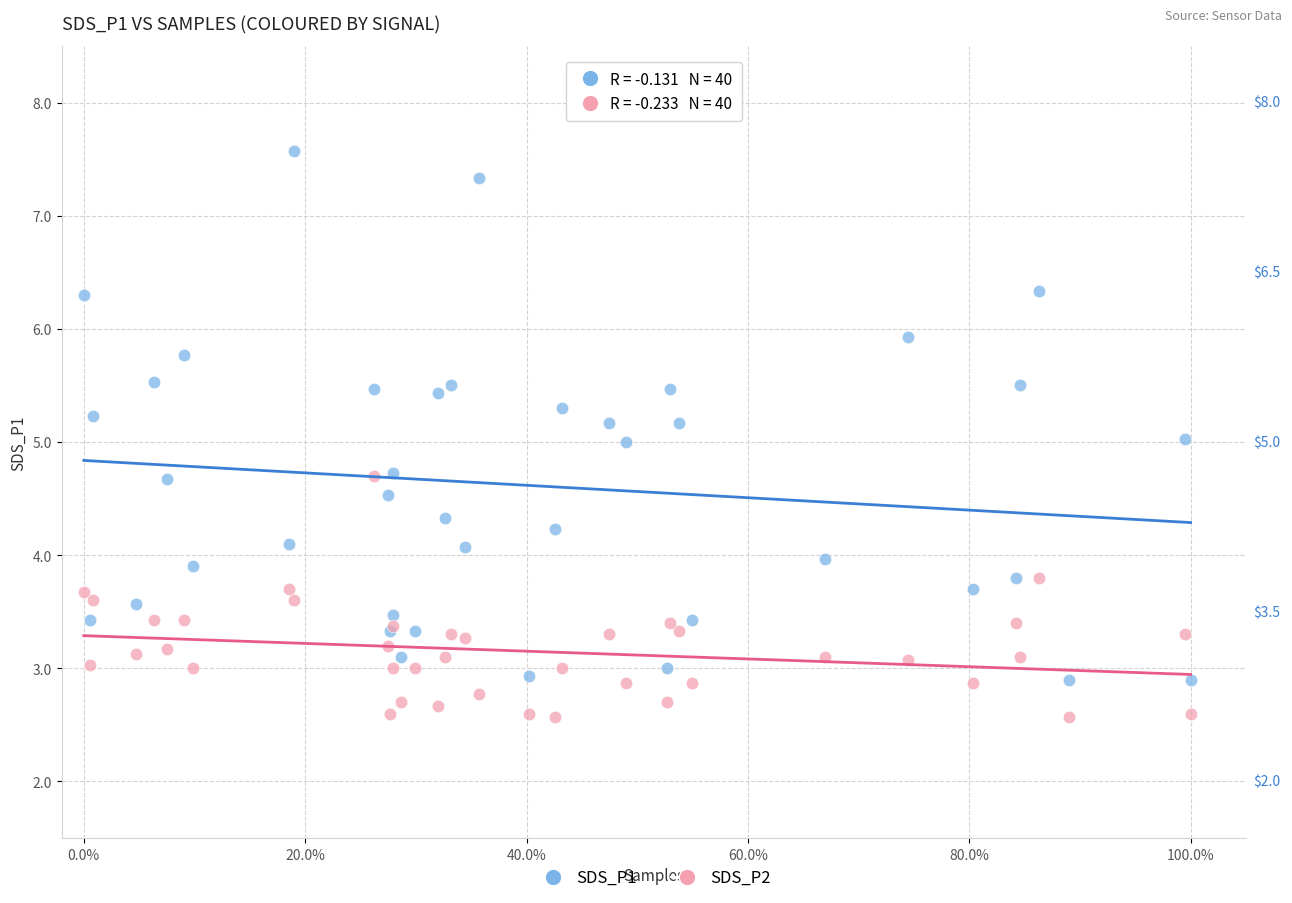

Which series has the largest Y range (max minus min)?

SDS_P1